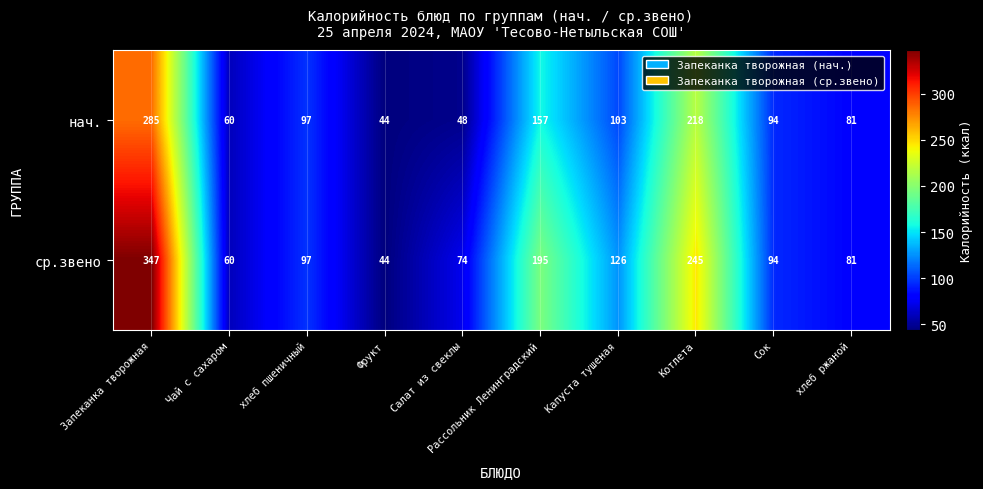

What is the difference between the highest and lowest values at Салат из свеклы?

26